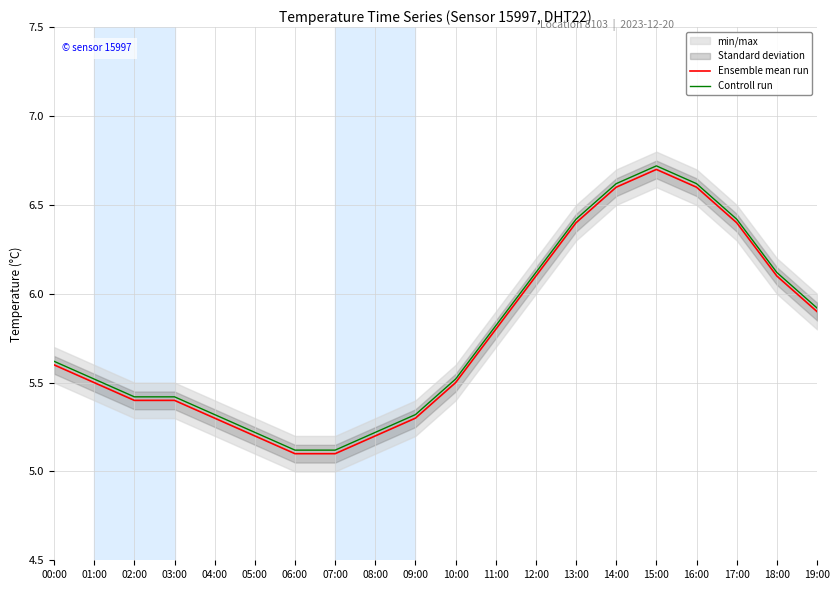

Which series changed the most between 02:00 and 19:00?

Ensemble mean run